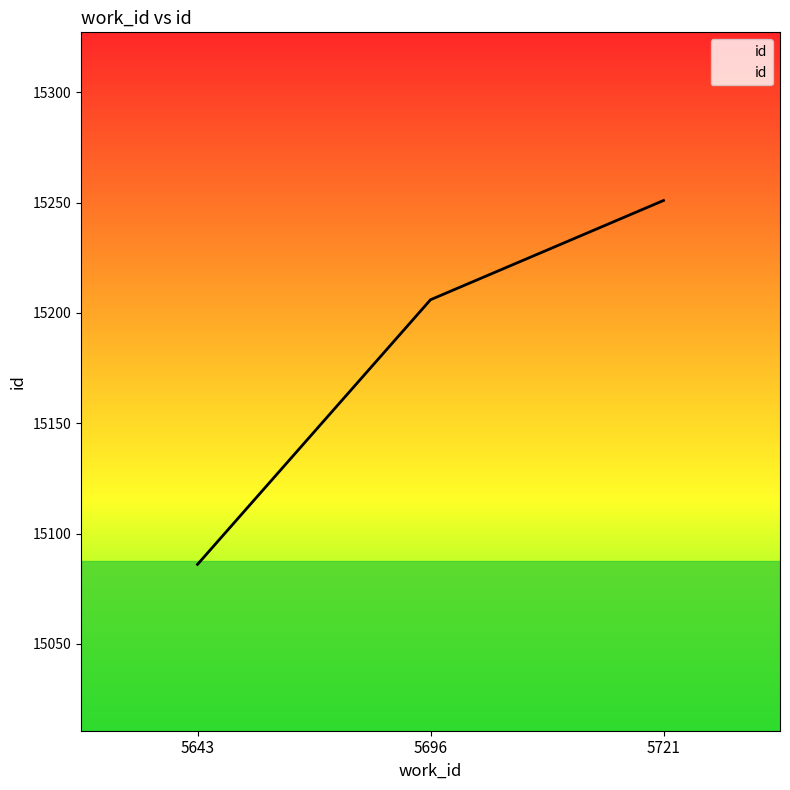

Does the chart display data point markers on the line(s)?

No